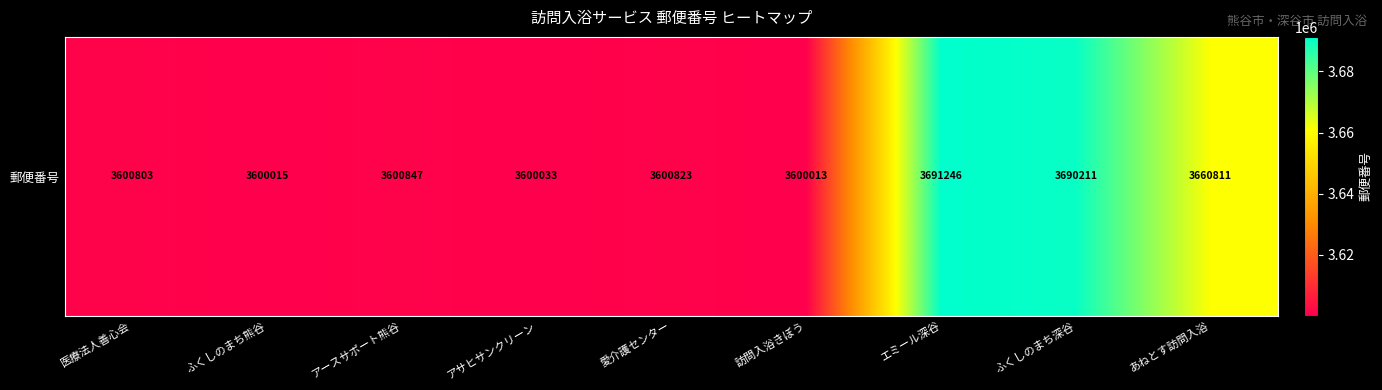

Reading left to right, what are all the values shown in this chart?

3600803	3600015	3600847	3600033	3600823	3600013	3691246	3690211	3660811